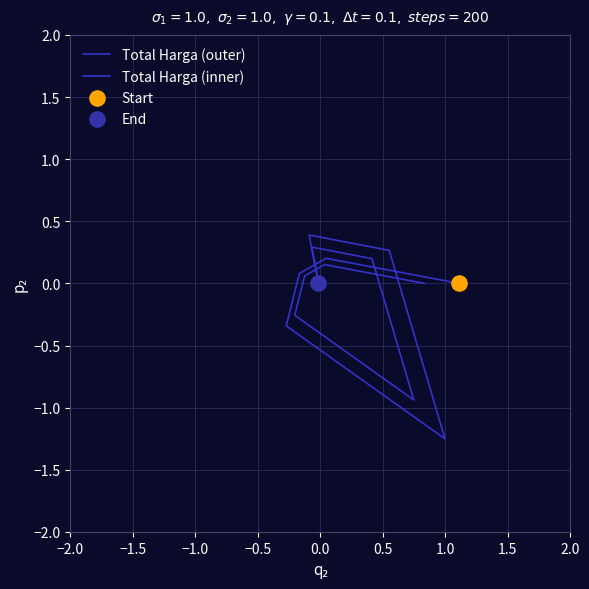

Which series has the widest spread of Y values?

Total Harga (outer)